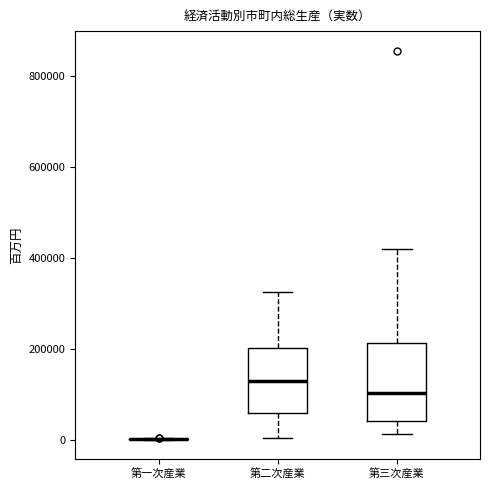

Where does the upper whisker of the box for 第三次産業 end on the y-axis? The values are not printed on the chart, so give them approximately, as read against the axis.

420000